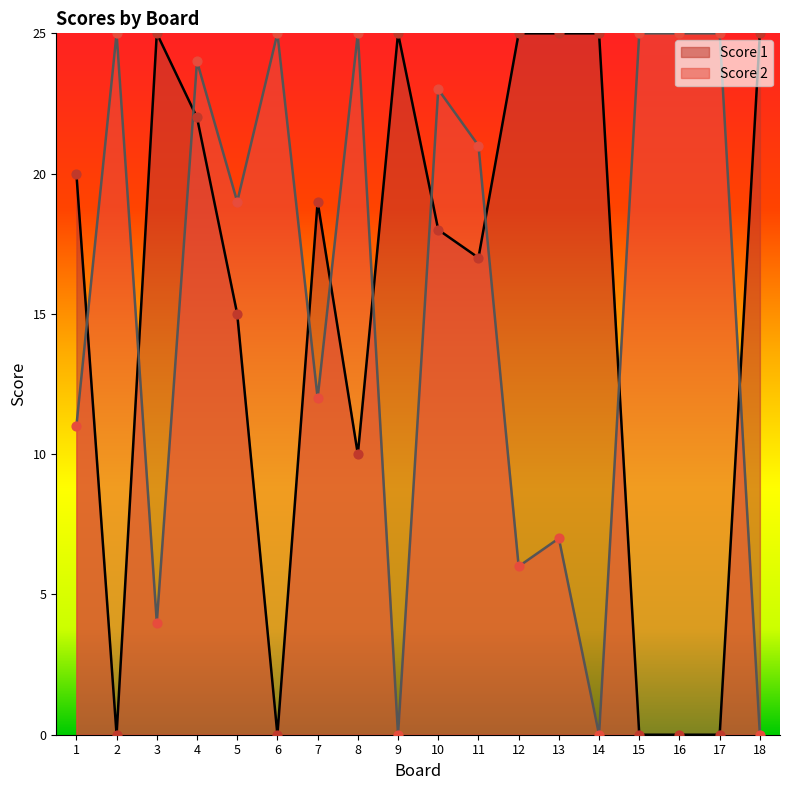

Which series reaches the minimum Y coordinate?

Score 1